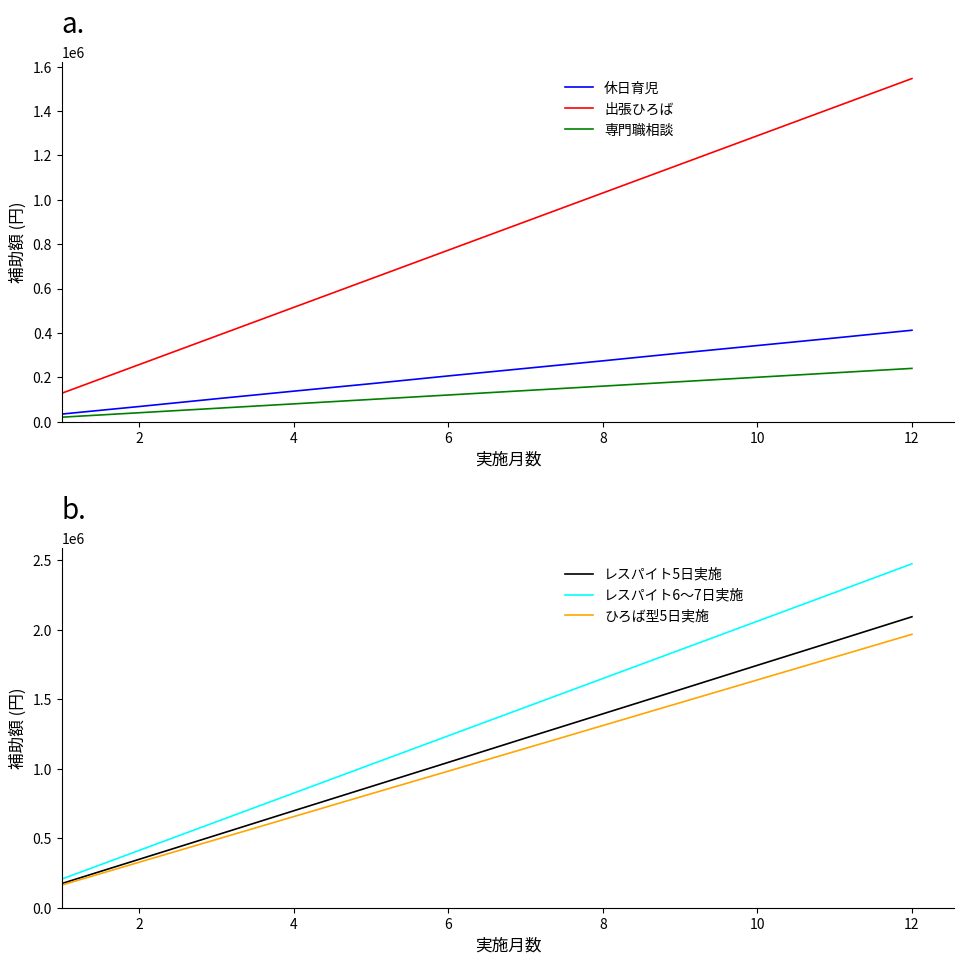

True or false: 出張ひろば and 専門職相談 intersect in this chart.

False